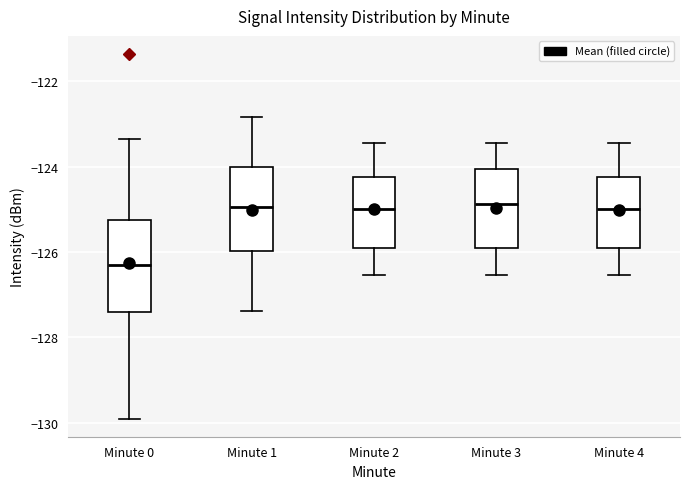

Reading left to right, read every box against the y-axis: the position of its median line, the range the box covers, and the ends of its whiskers. The values are not printed on the chart, so give them approximately, as read against the axis.

Minute 0: median -126.4, box -127.4 to -125.2, whiskers -130.0 to -123.4
Minute 1: median -125.0, box -126.0 to -124.0, whiskers -127.4 to -122.8
Minute 2: median -125.0, box -126.0 to -124.2, whiskers -126.6 to -123.4
Minute 3: median -124.8, box -126.0 to -124.0, whiskers -126.6 to -123.4
Minute 4: median -125.0, box -126.0 to -124.2, whiskers -126.6 to -123.4